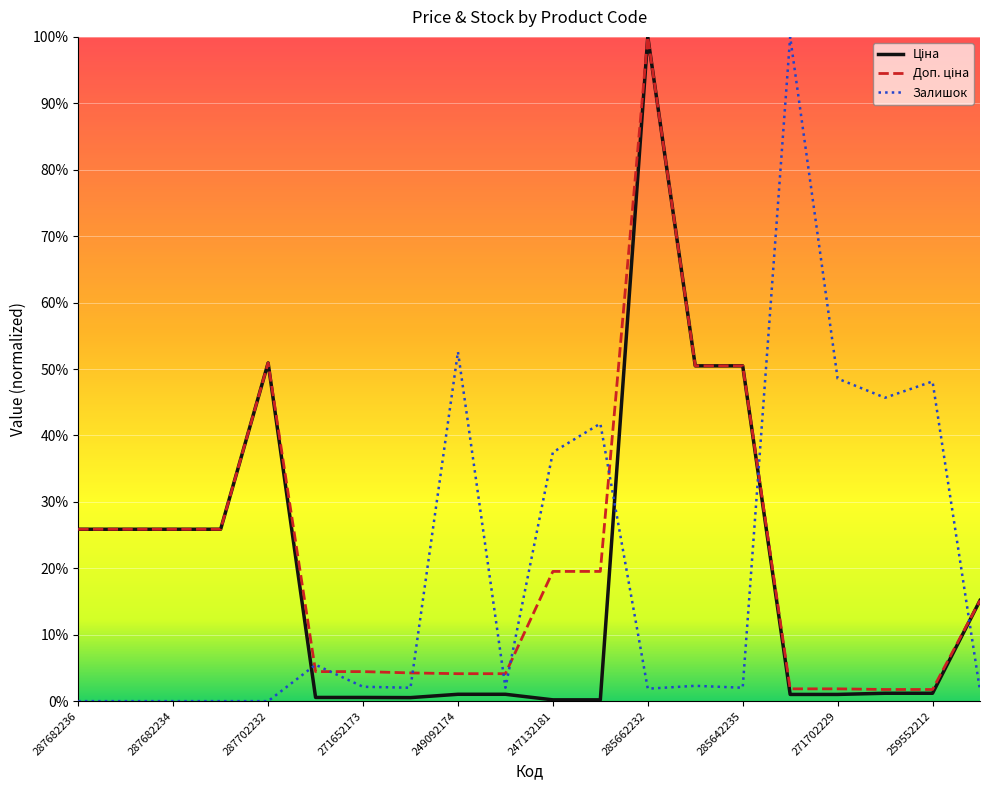

At how many categories does at least one series exceed 0?

20